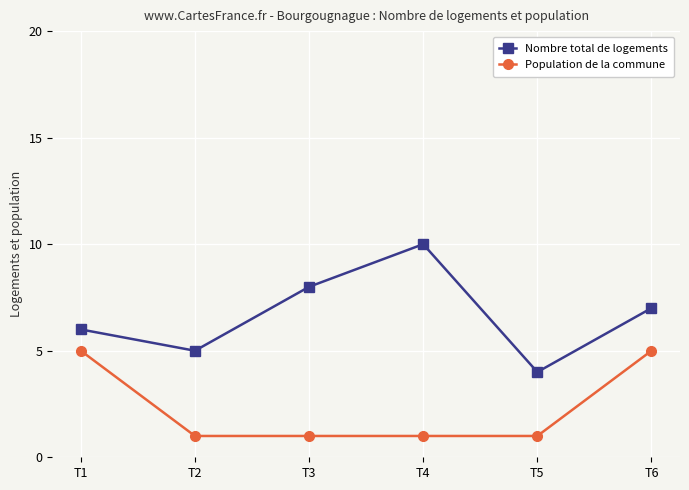

At which category is the sum across all series the highest?

T6